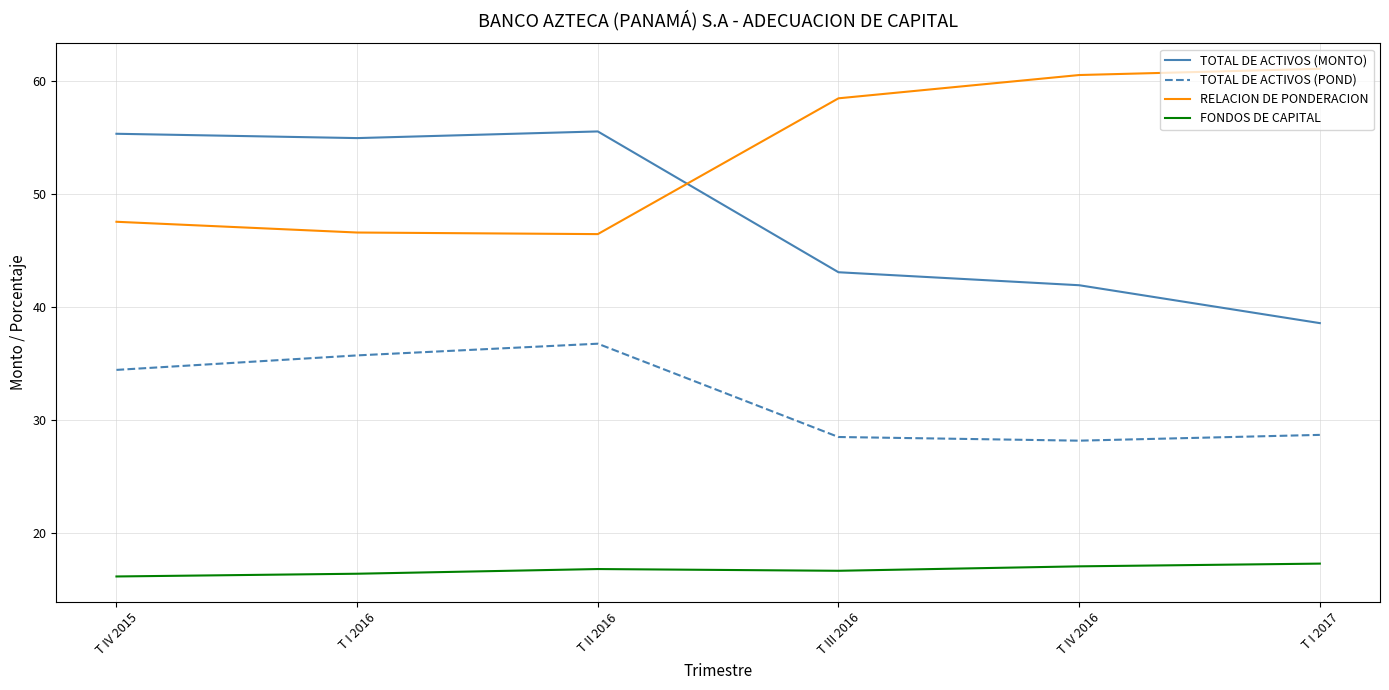

At which label is TOTAL DE ACTIVOS (POND) closest to 32?

T IV 2015